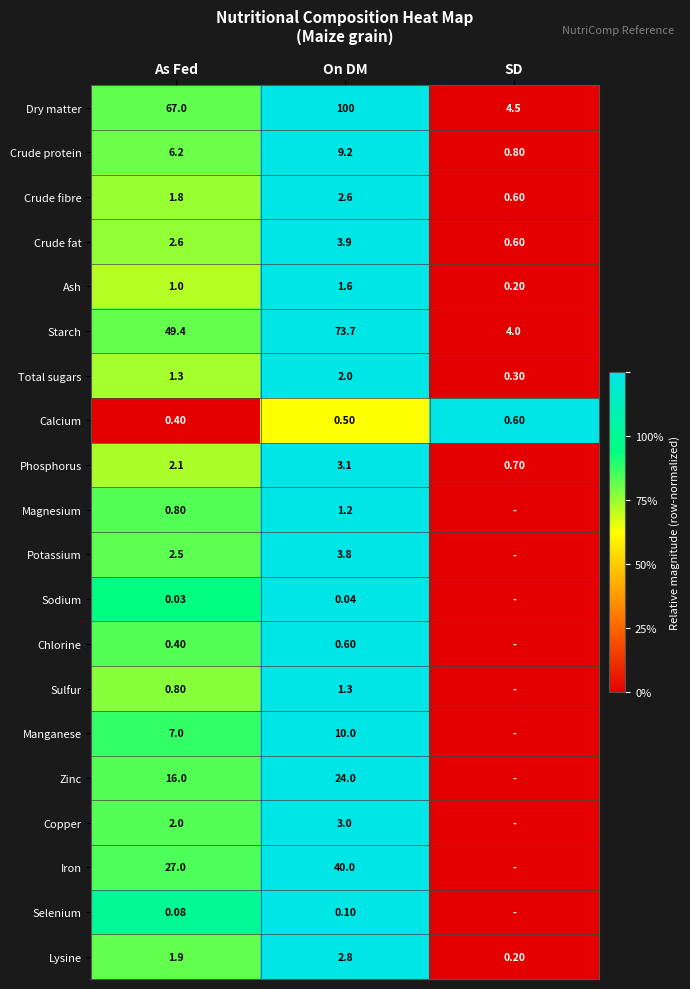

List the labels in order of Lysine value, largest first.

On DM, As Fed, SD